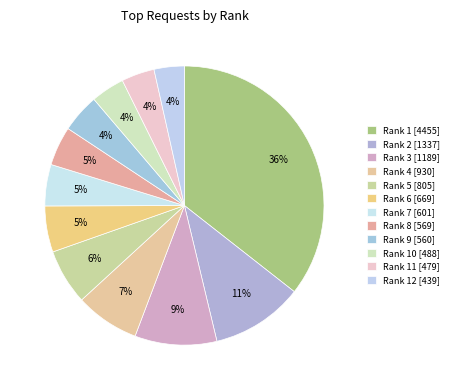

Does any single category account for the majority?

No